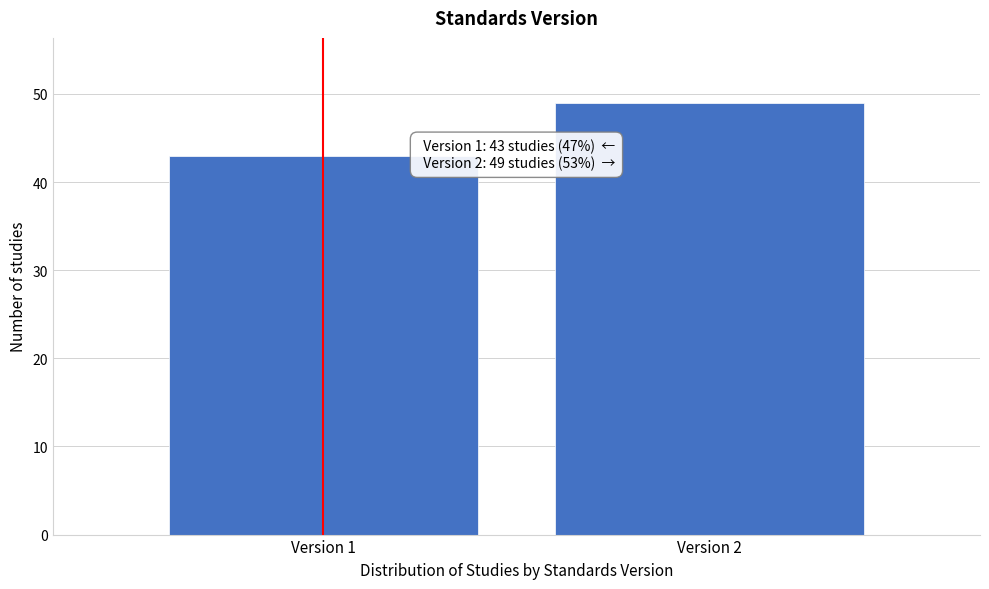

Reading right to left, list all the values displayed in this chart.

49	43